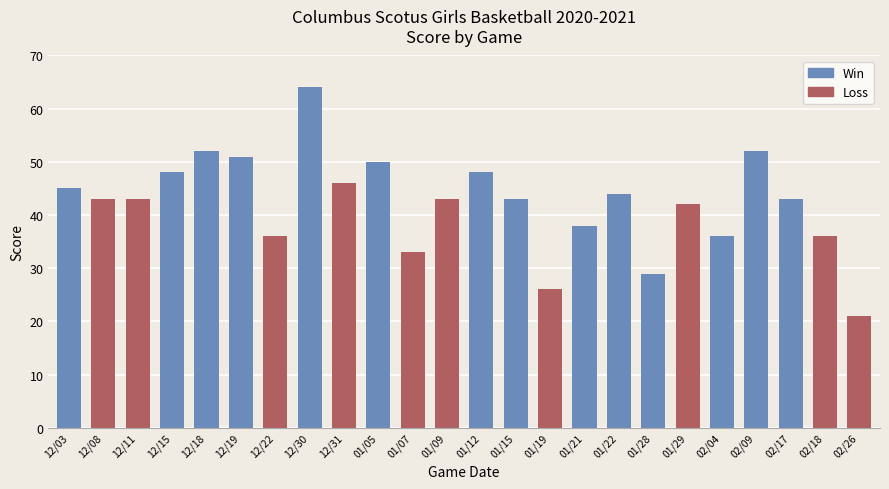

At which label is the value closest to 42?

01/29